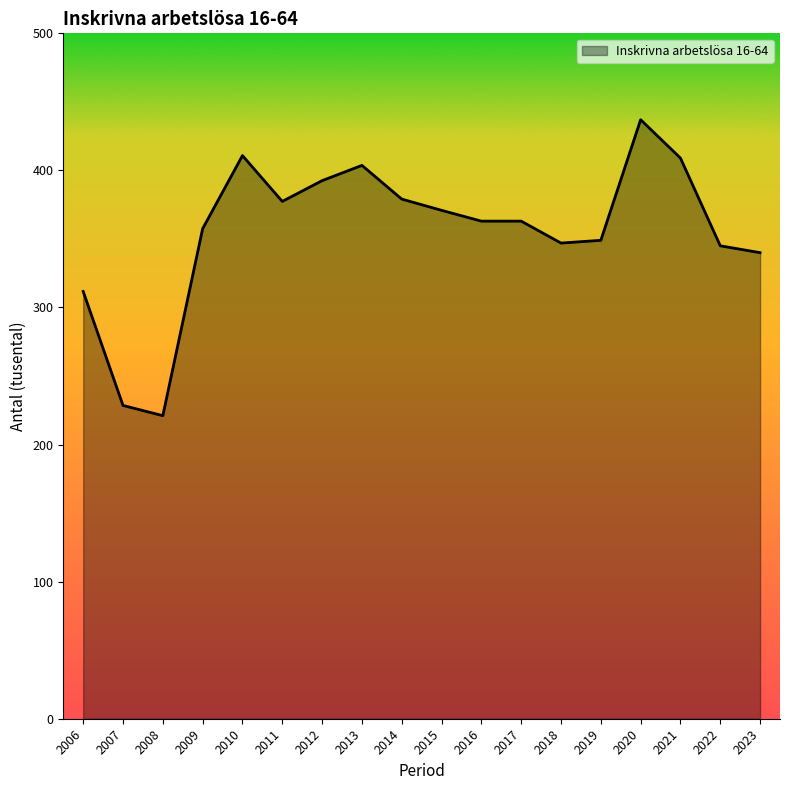

Read the value at 2022.

345.0